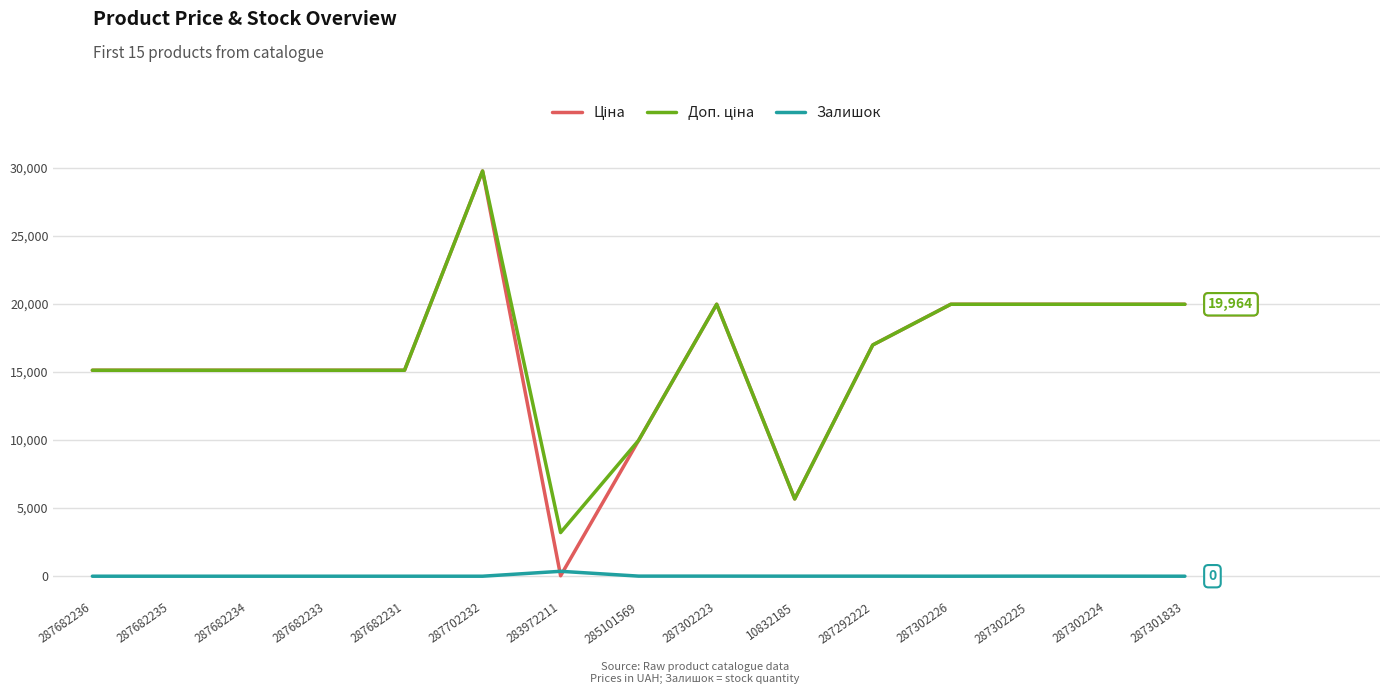

At which category is the sum across all series the highest?

287702232